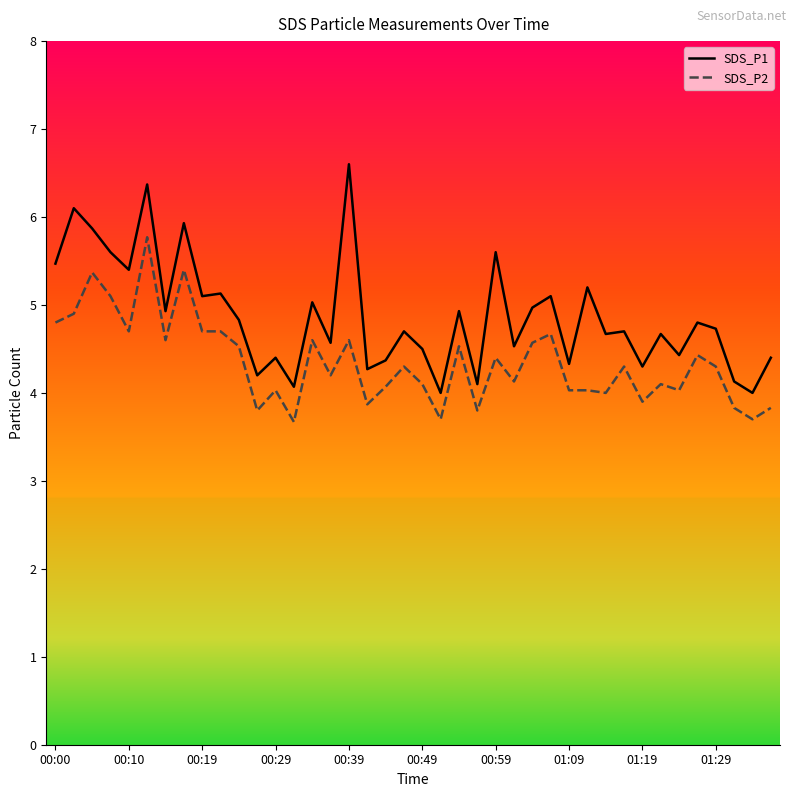

True or false: SDS_P1 and SDS_P2 cross at least once.

False